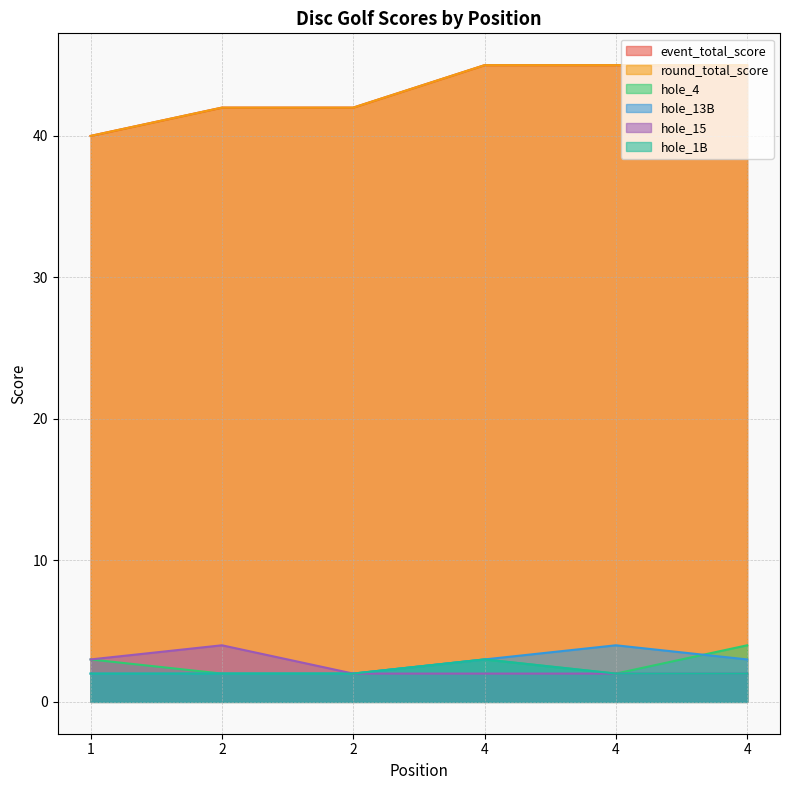

Rank the series by their maximum value, from highest to lowest.

event_total_score, round_total_score, hole_4, hole_13B, hole_15, hole_1B